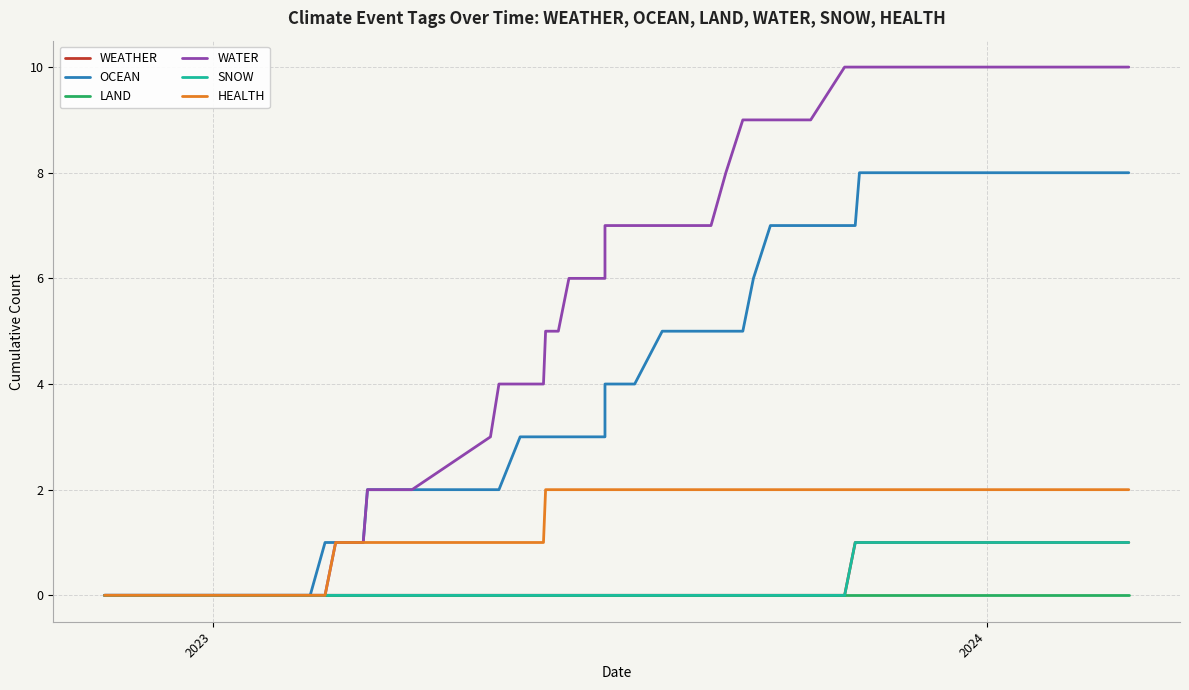

How many values in WATER are above zero?

33